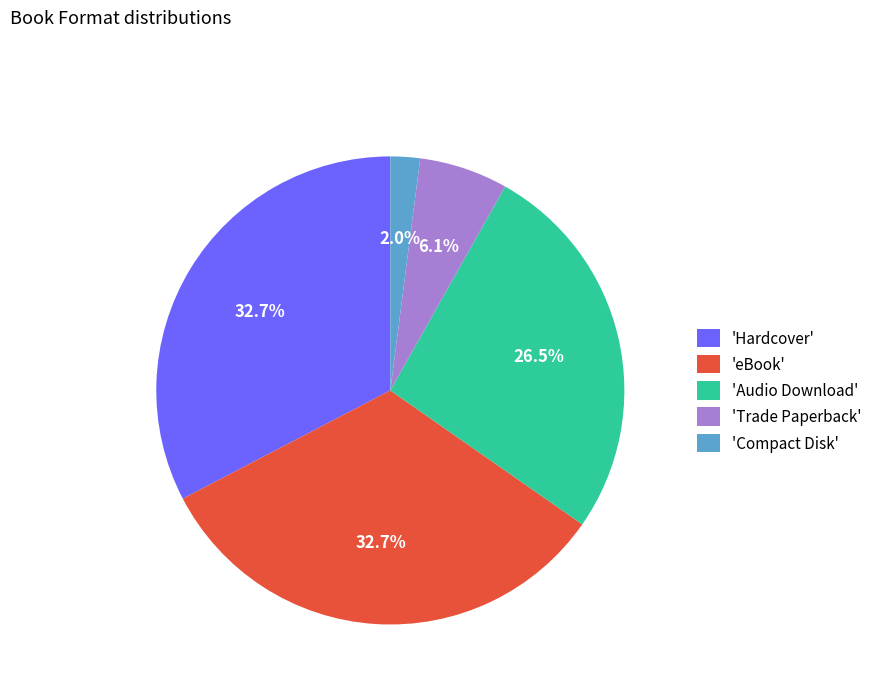

What is the smallest slice in the pie chart?

'Compact Disk'